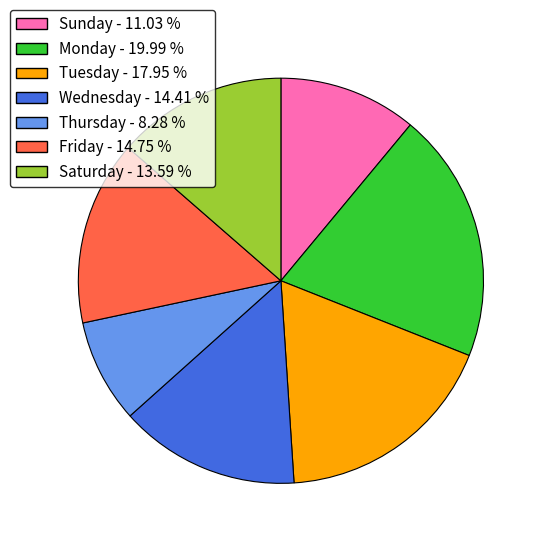

Is the sum of Tuesday - 17.95 % and Monday - 19.99 % greater than half?

No